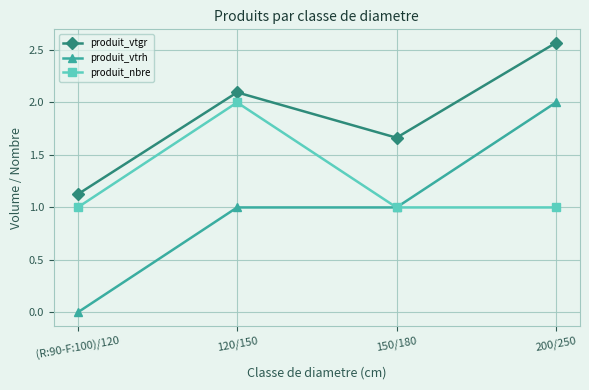

Which series has the widest spread of values?

produit_vtrh